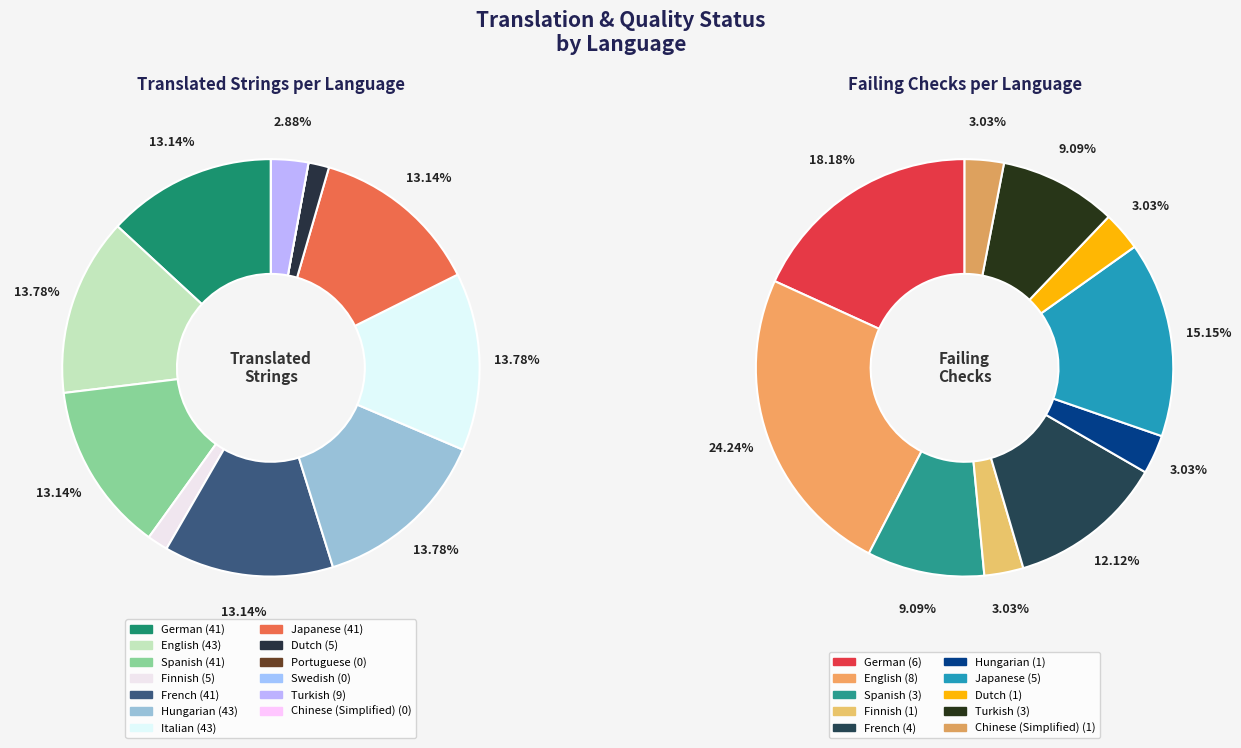

Is it true that Dutch is 13% of the pie?

False